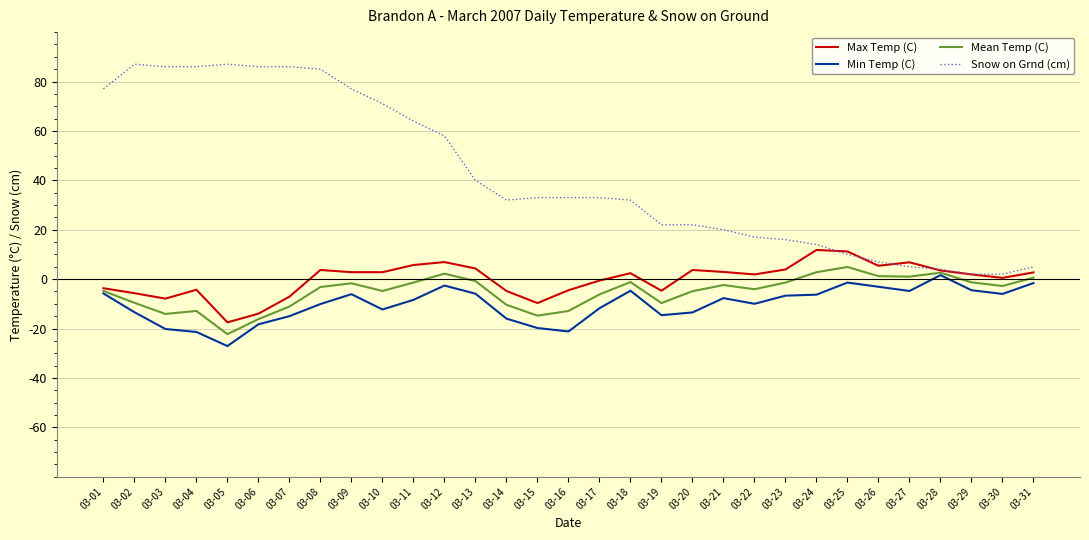

True or false: Mean Temp (C) has a value of -8.5 at 03-15.

False